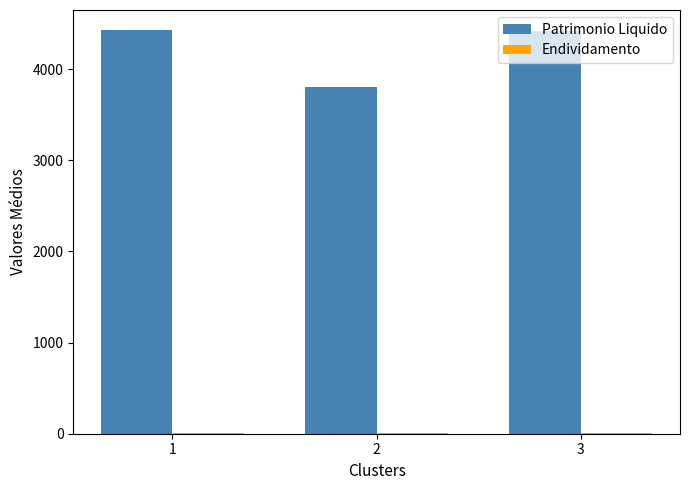

What is the sum of all Patrimonio Liquido values?

12657.8